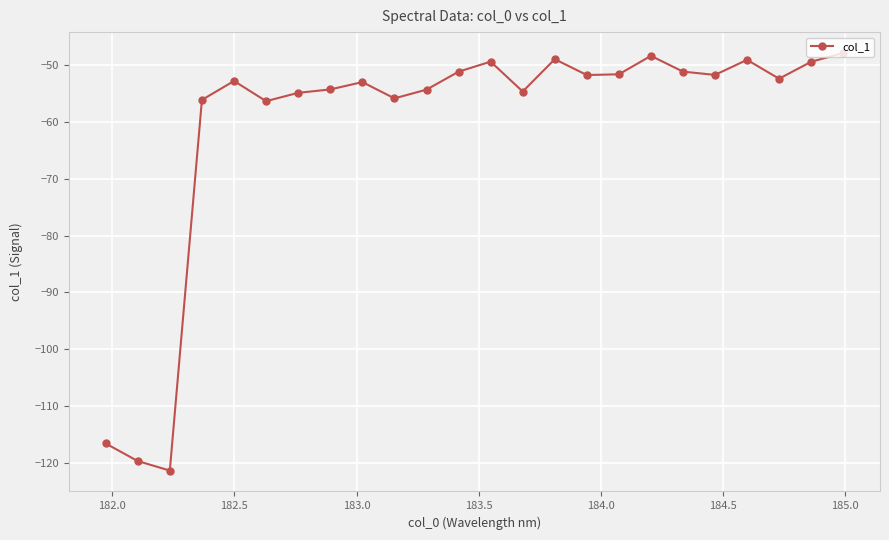

True or false: there are more than 2 points higher than both neighbors.

True